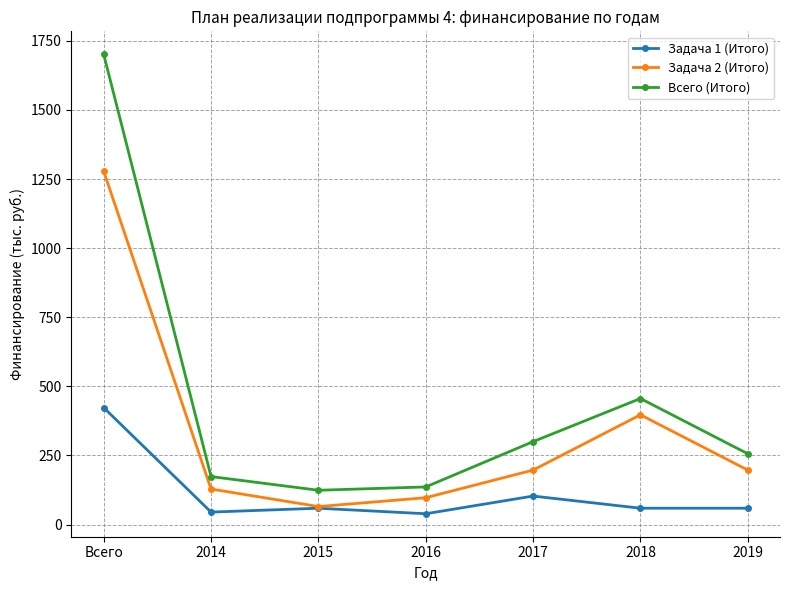

True or false: Задача 2 (Итого) has a value of 279.8 at 2017.

False